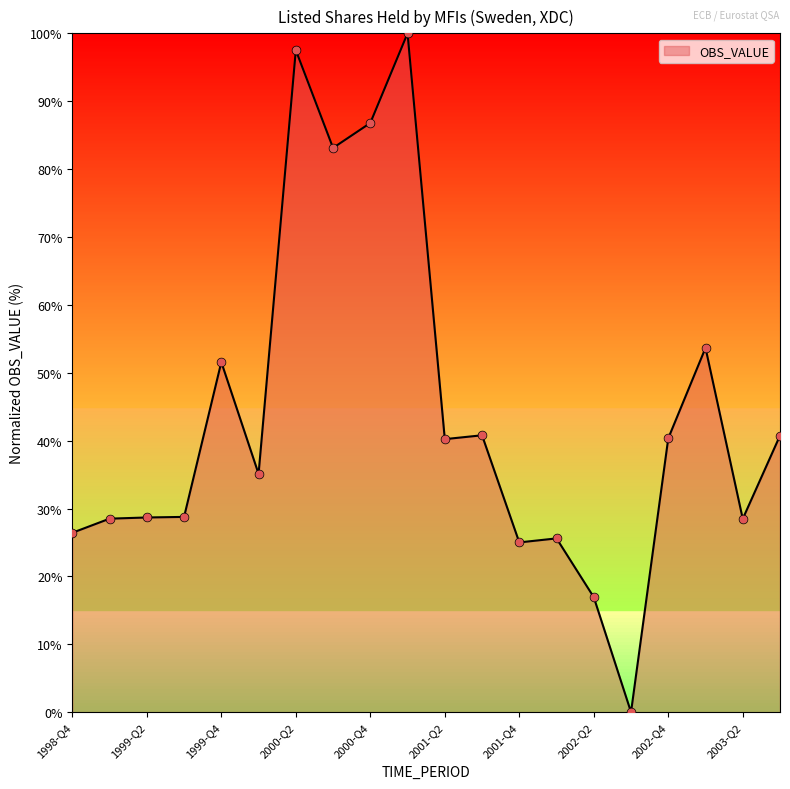

What is the difference between the maximum and minimum values?

100.0